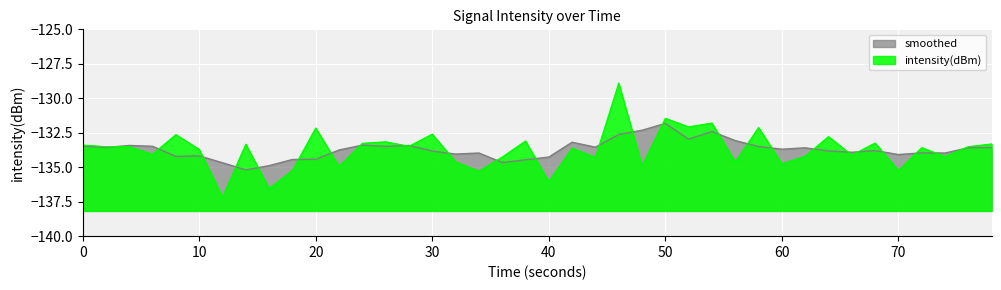

What is the minimum value shown in the chart?

-137.2